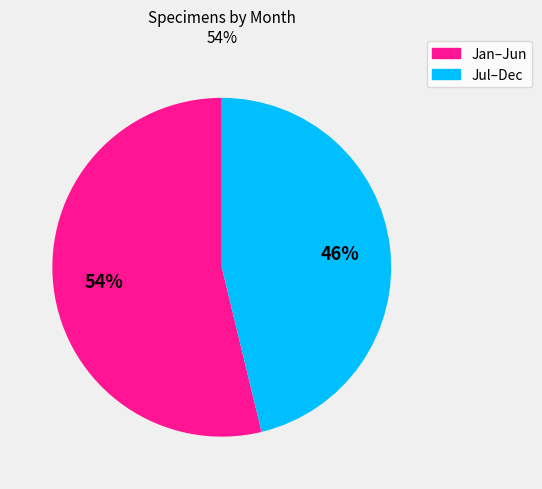

Is there any slice that represents more than half of the pie?

Yes